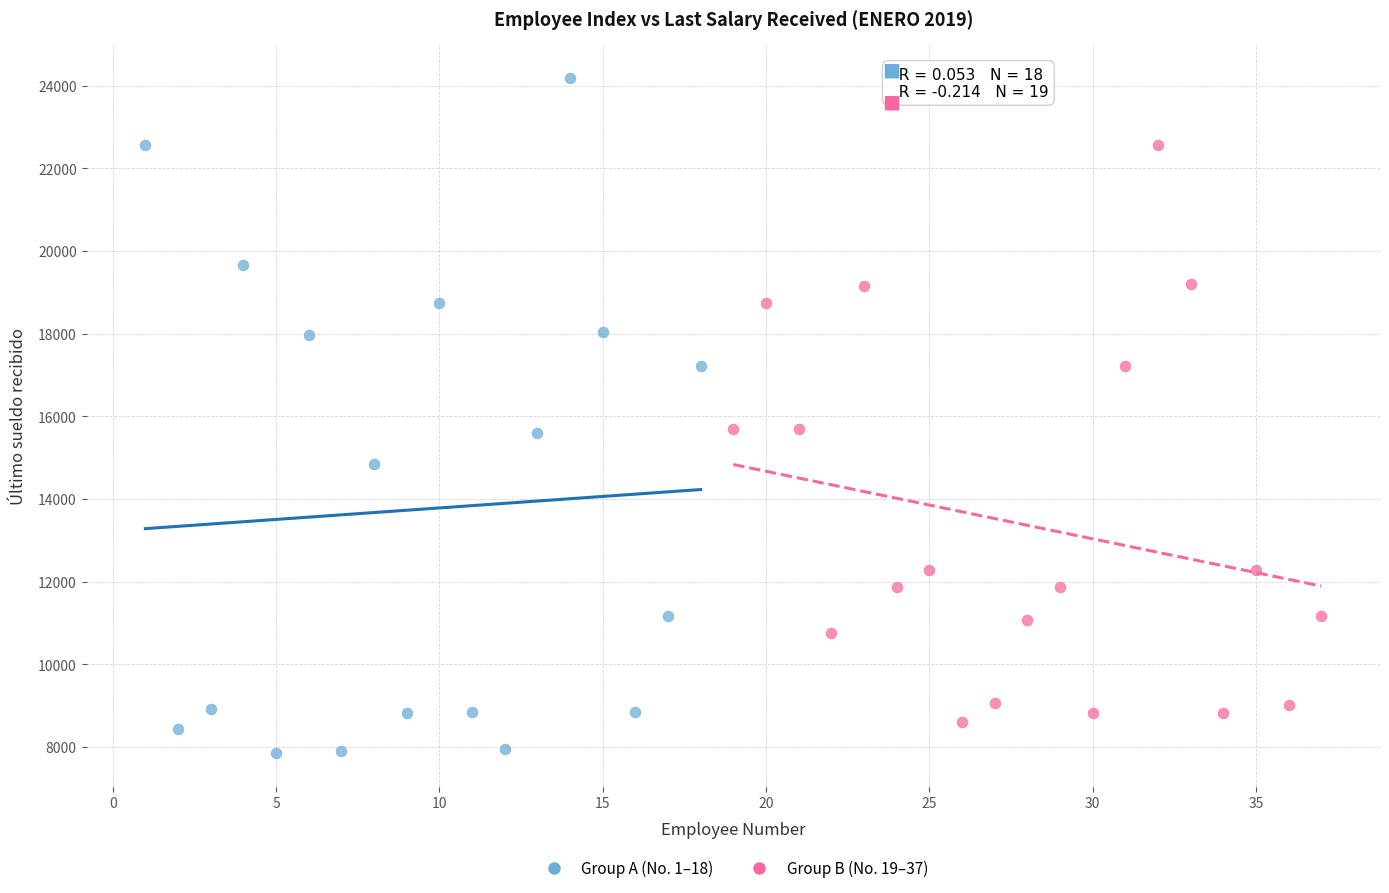

Which series reaches the maximum Y coordinate?

Group A (No. 1–18)